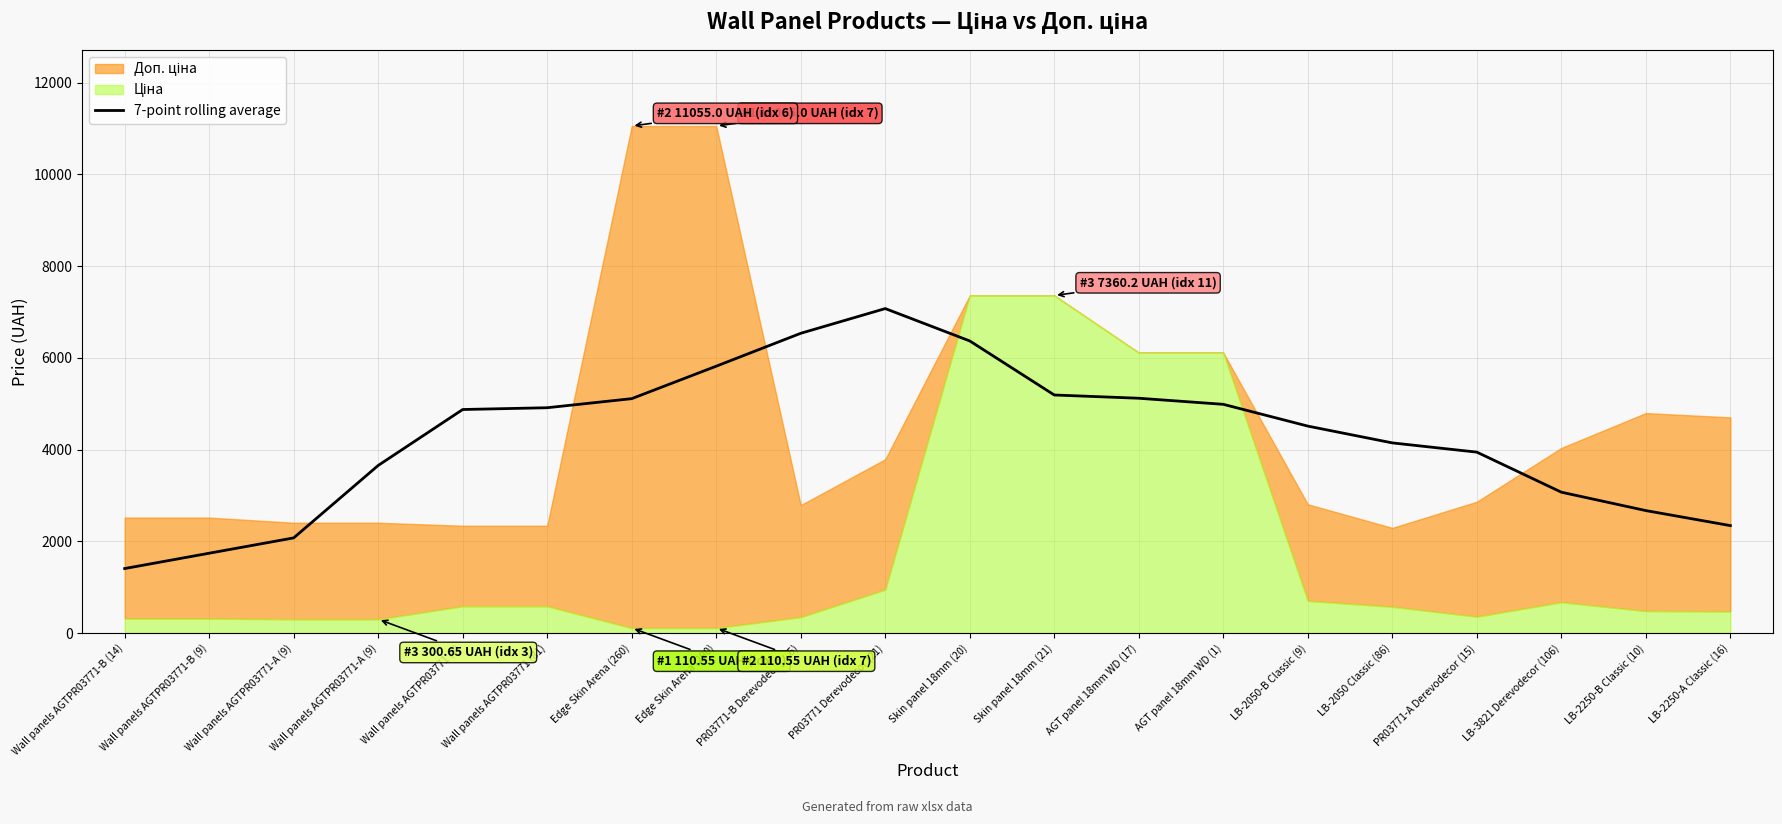

Between PR03771-B Derevodecor (15) and Wall panels AGTPR03771 (8), which is larger?

PR03771-B Derevodecor (15)